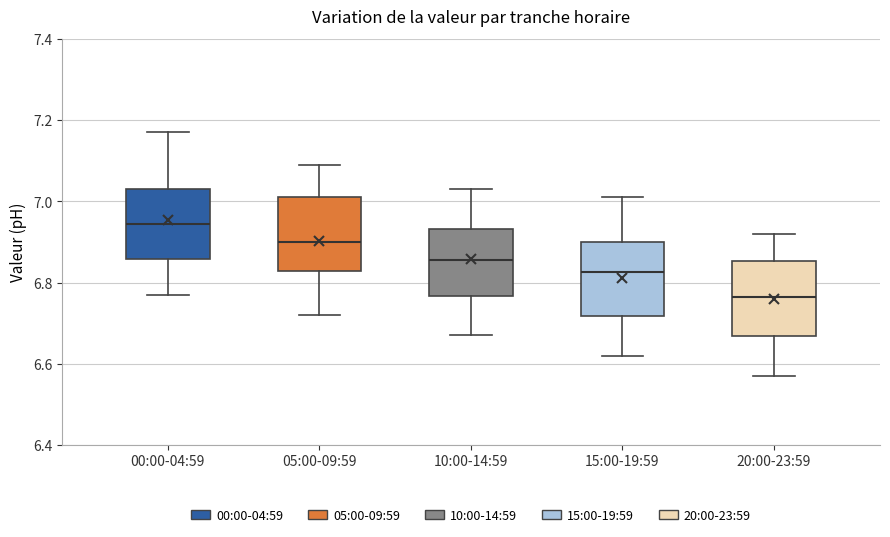

Reading left to right, transcribe this box plot: for each box, give where its median line is, the range the box spans, and where its two whiskers end, as read against the y-axis. The values are not printed on the chart, so give them approximately, as read against the axis.

00:00-04:59: median 6.94, box 6.86 to 7.04, whiskers 6.78 to 7.18
05:00-09:59: median 6.90, box 6.82 to 7.02, whiskers 6.72 to 7.10
10:00-14:59: median 6.86, box 6.76 to 6.94, whiskers 6.68 to 7.04
15:00-19:59: median 6.82, box 6.72 to 6.90, whiskers 6.62 to 7.02
20:00-23:59: median 6.76, box 6.66 to 6.86, whiskers 6.58 to 6.92